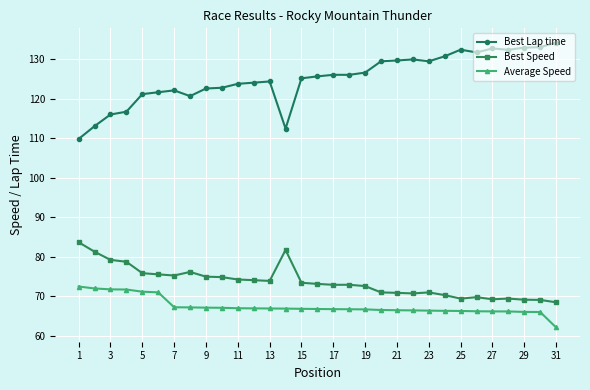

True or false: Best Speed and Best Lap time cross at least once.

False